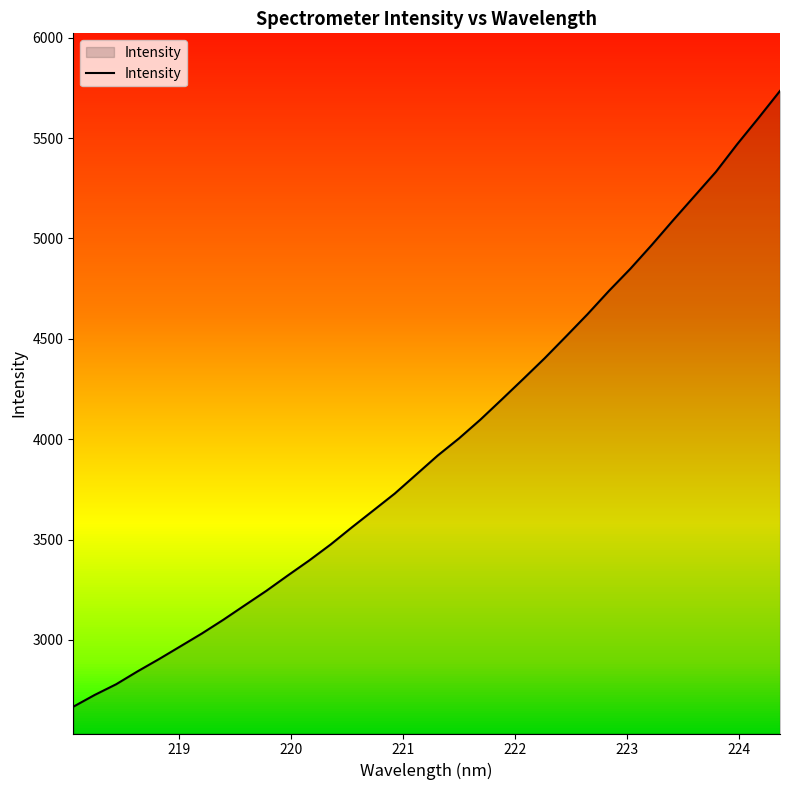

What is the minimum value shown in the chart?

2667.0